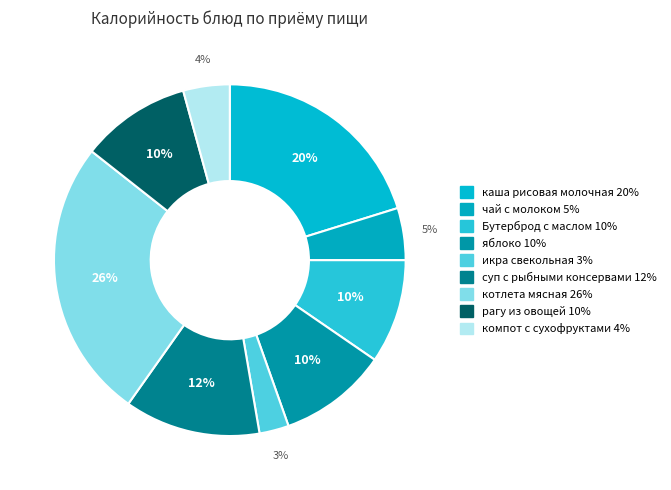

Does Бутерброд с маслом represent more than half of the total?

No